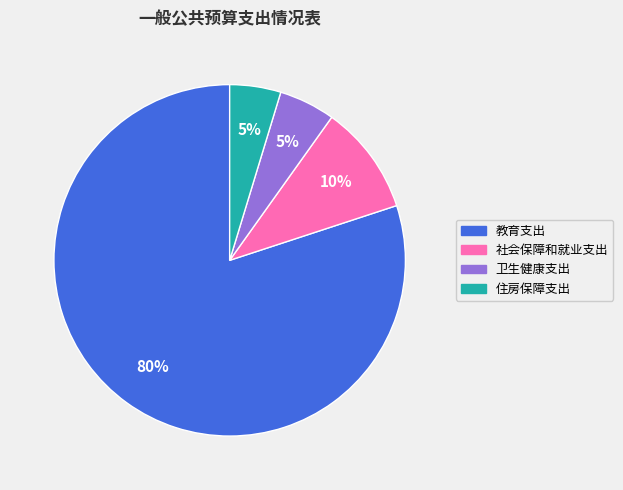

Is it true that 社会保障和就业支出 is 10% of the pie?

True